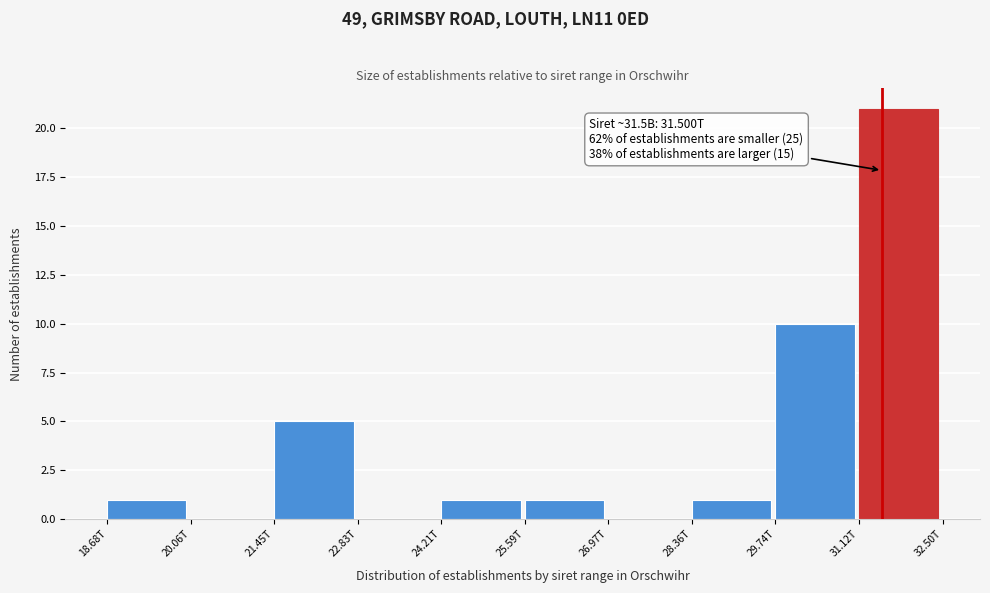

Reading right to left, list all the values displayed in this chart.

31.12T=21	29.74T=10	28.36T=1	26.97T=0	25.59T=1	24.21T=1	22.83T=0	21.45T=5	20.06T=0	18.68T=1